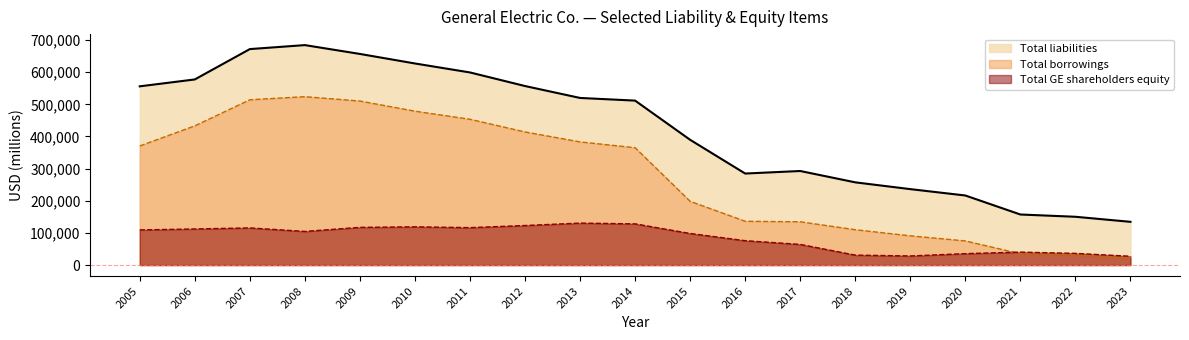

In Total liabilities, how many points are higher than both neighbors (excluding endpoints)?

2